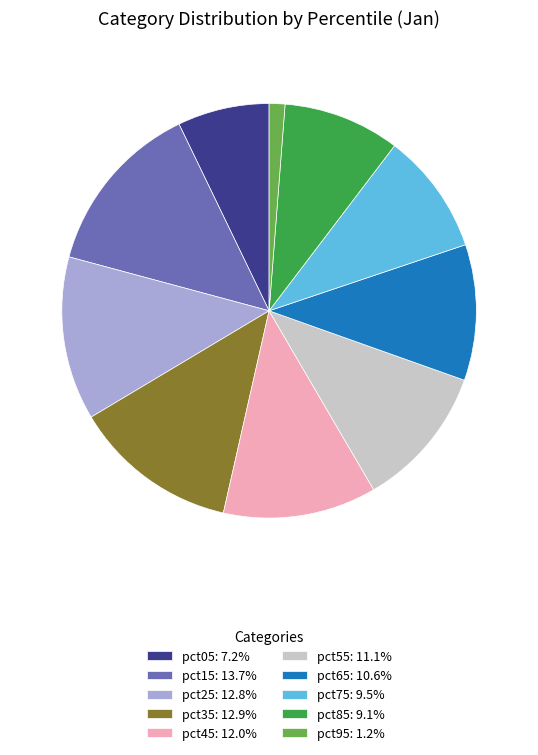

Combined, do pct05: 7.2% and pct75: 9.5% account for over 50%?

No